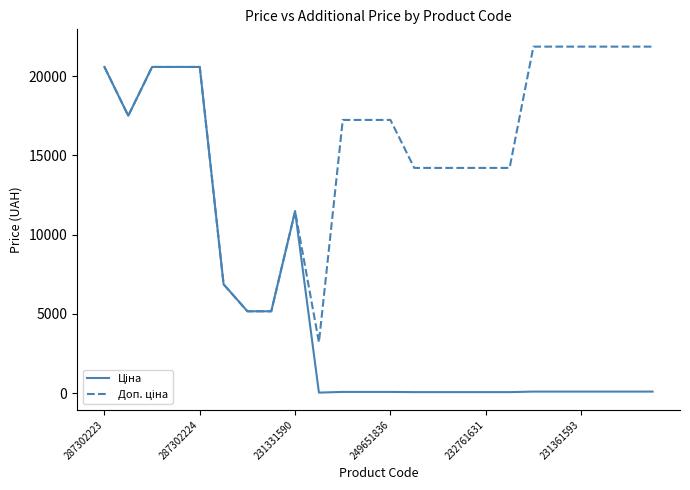

How many lines are shown in the chart?

2